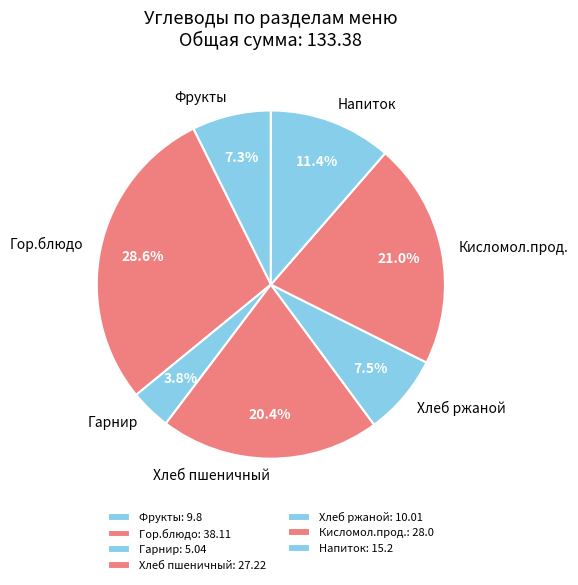

Which has a higher value, Хлеб ржаной or Гор.блюдо?

Гор.блюдо